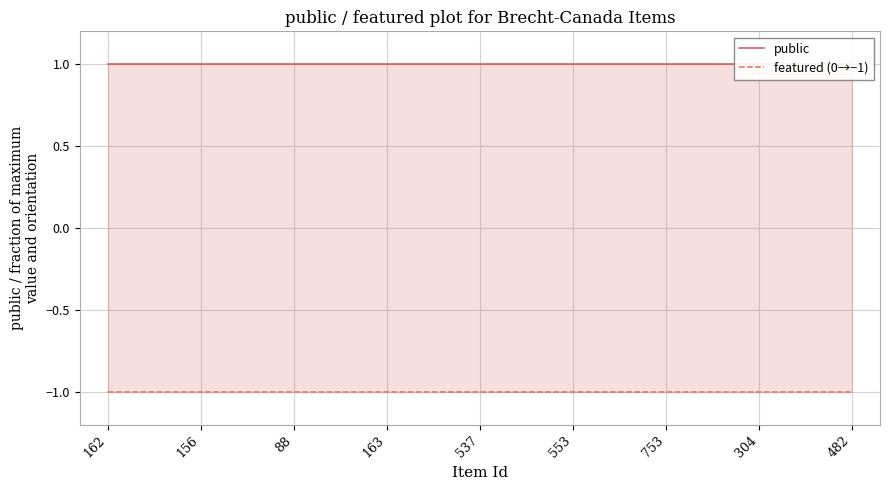

Rank the series at 482 from lowest to highest value.

featured (0→−1), public